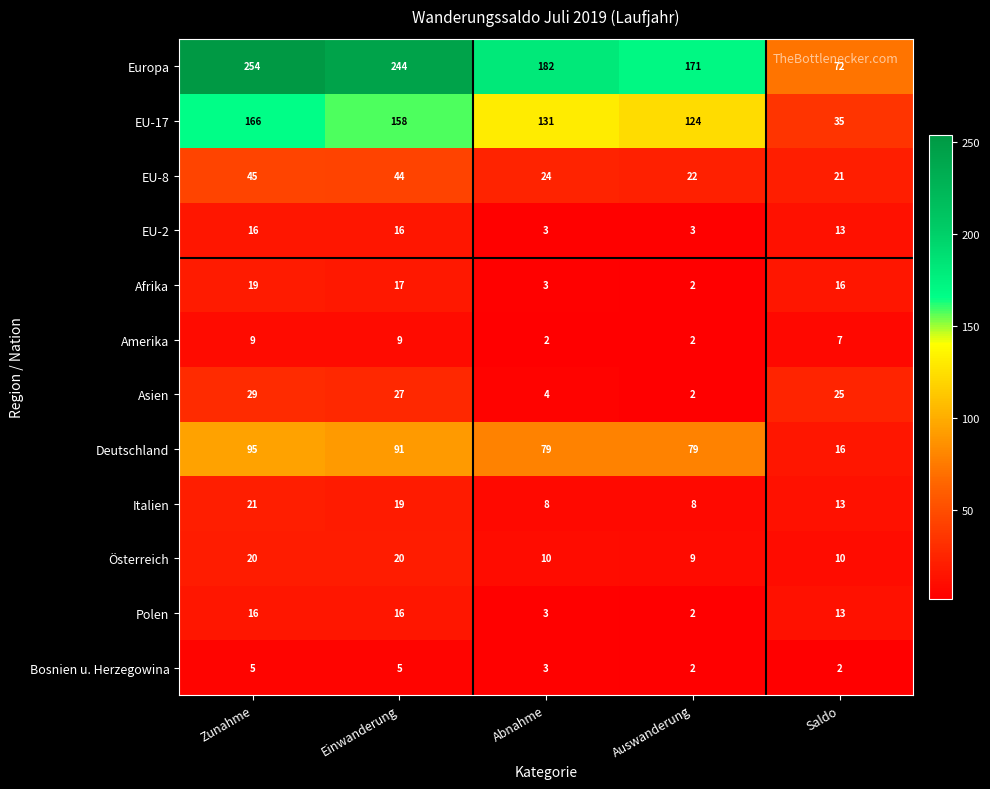

Between Zunahme and Auswanderung, which series saw the biggest shift?

Europa